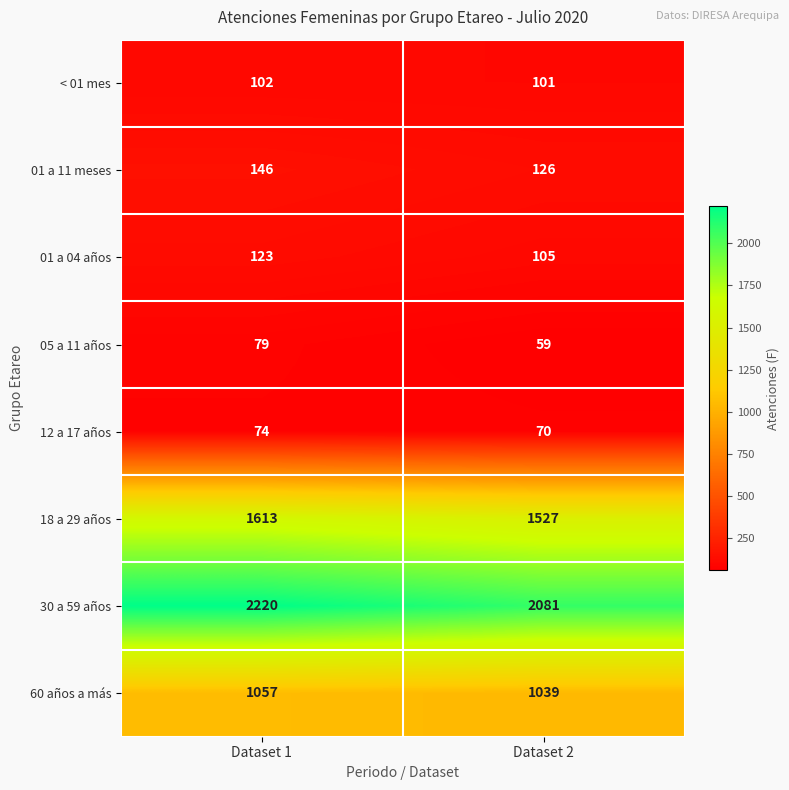

Count the number of categories in the chart.

2